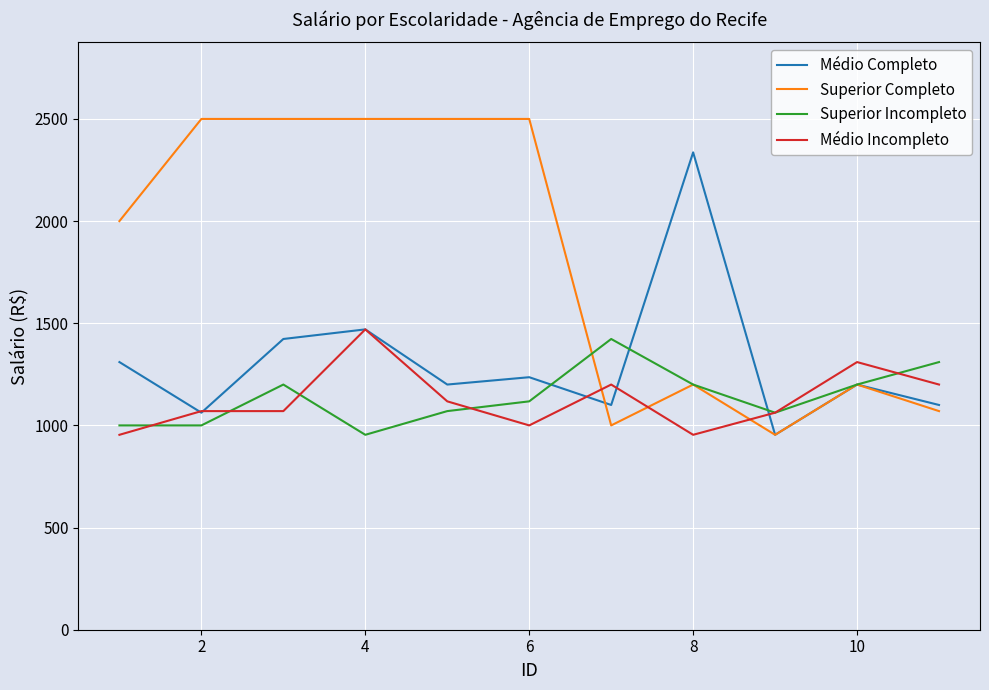

What are all the series names shown in the legend?

Médio Completo, Superior Completo, Superior Incompleto, Médio Incompleto